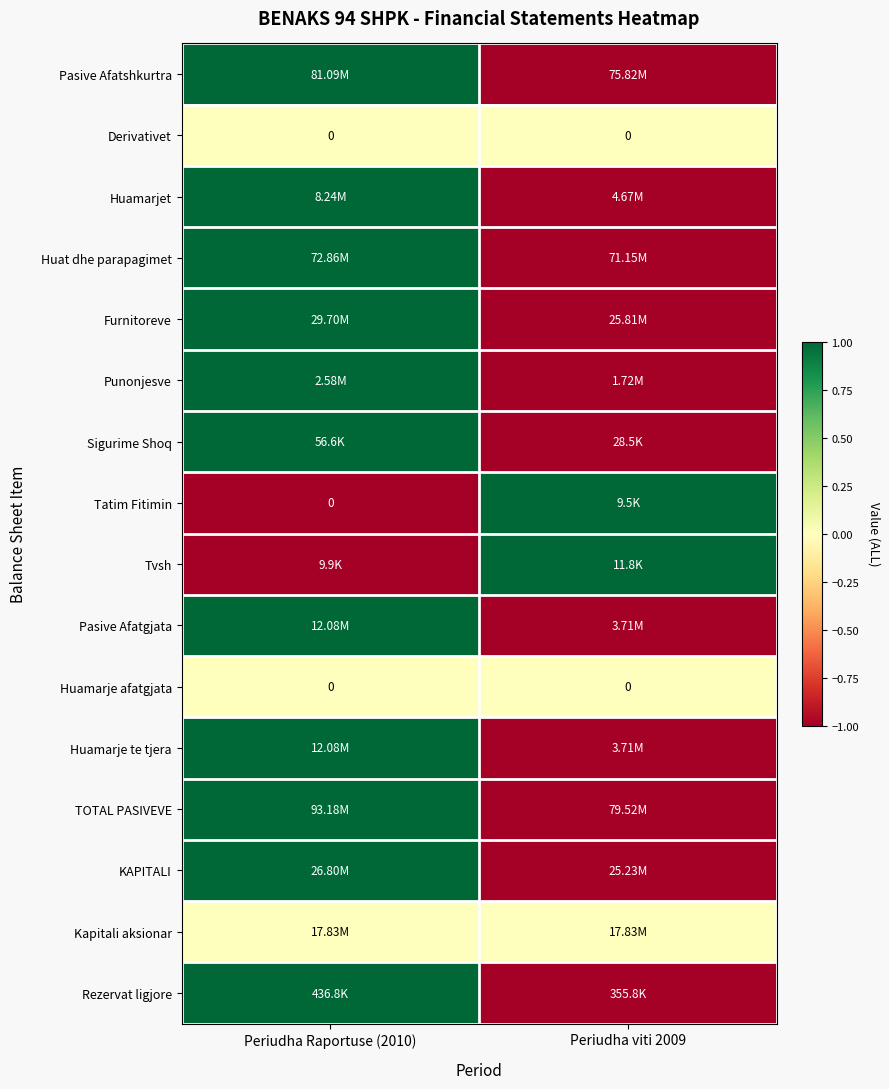

Rank the series by their maximum value, from lowest to highest.

Derivativet, Huamarje afatgjata, Kapitali aksionar, Huat dhe parapagimet, Pasive Afatshkurtra, Punonjesve, Sigurime Shoq, Tatim Fitimin, Pasive Afatgjata, Huamarje te tjera, KAPITALI, Rezervat ligjore, Huamarjet, Furnitoreve, Tvsh, TOTAL PASIVEVE